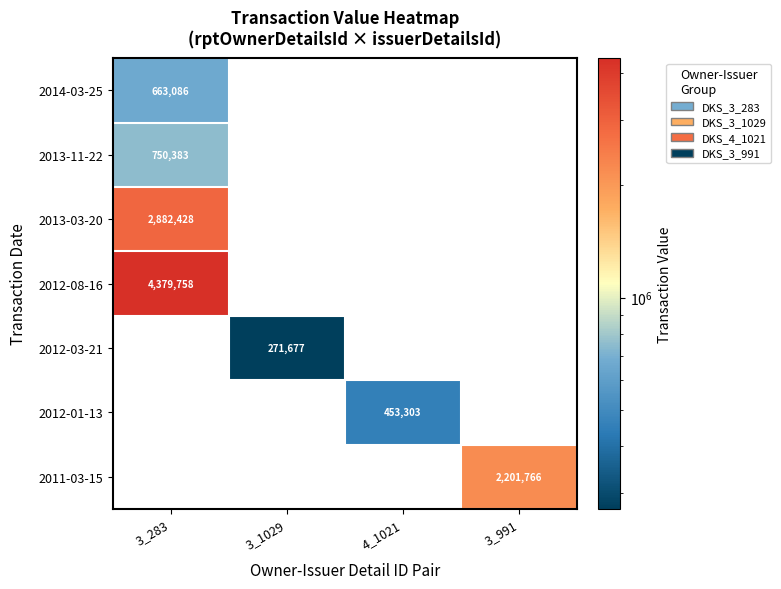

The 2014-03-25 series shows 663086 at 3_283. True or false?

True